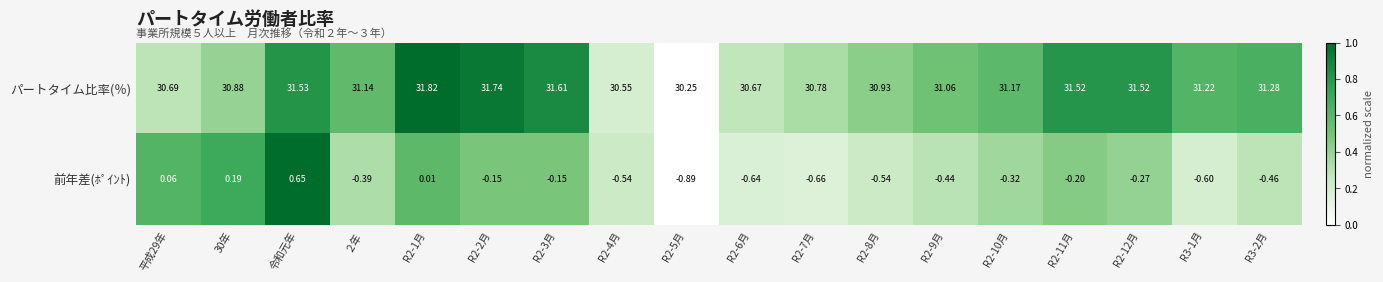

Which series has the largest range (max minus min)?

パートタイム比率(％)